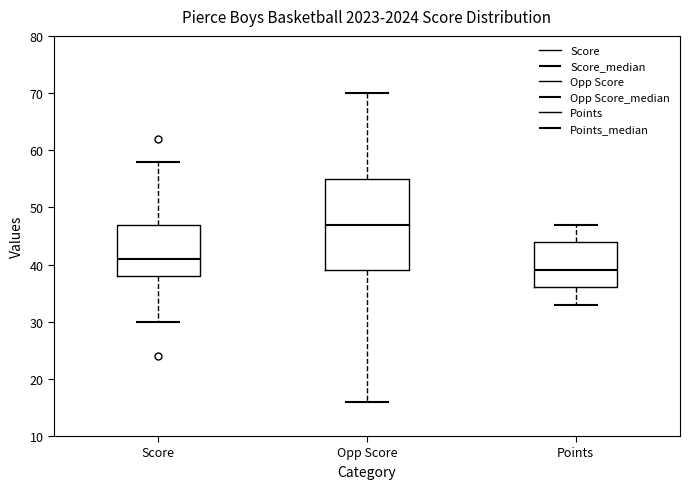

Which box is the tallest, from its lower edge to its upper edge?

Opp Score